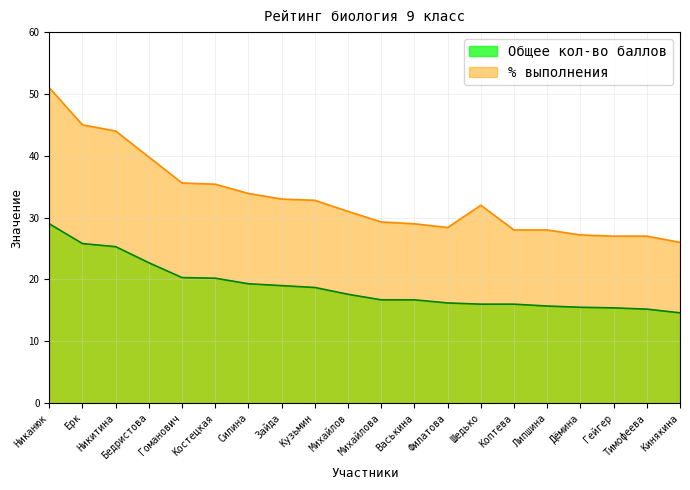

At which label does % выполнения first exceed 32?

Никанюк